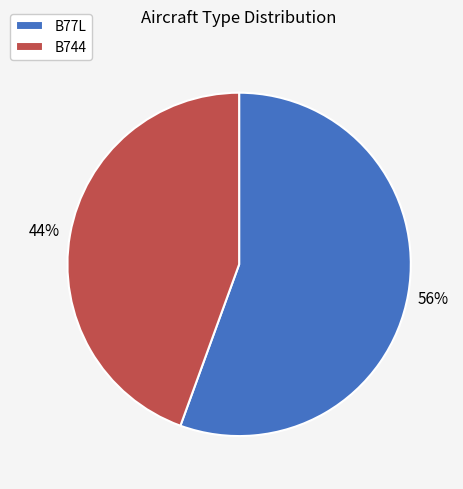

The B77L slice represents 56% of the pie. True or false?

True